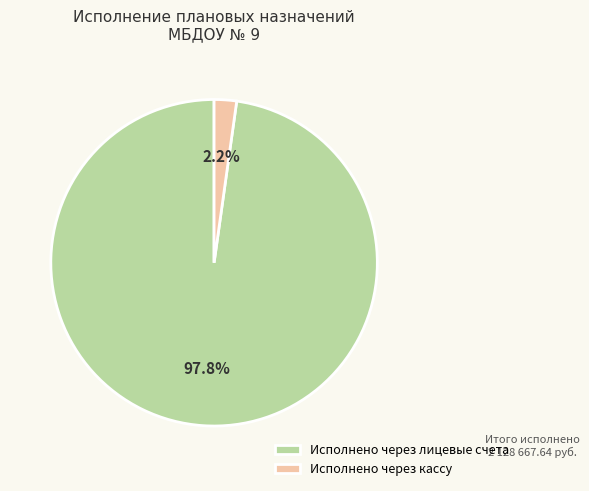

What percentage is the Исполнено через кассу slice, to the nearest percent?

2%